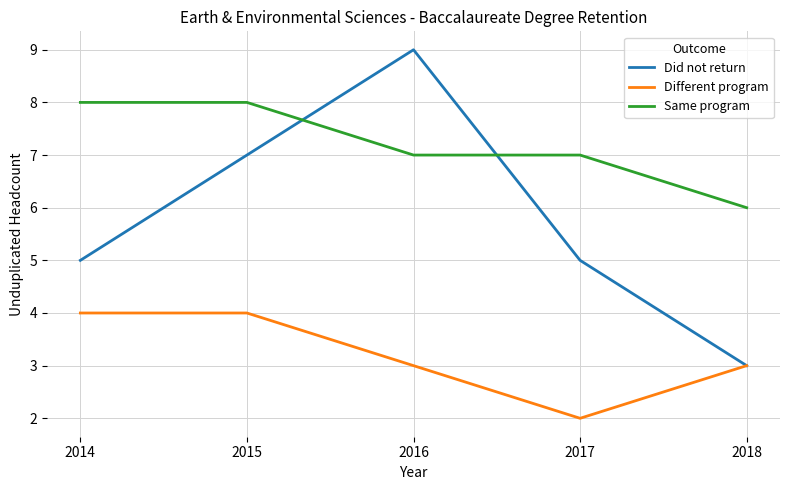

At 2014, list the series in order from smallest to largest.

Different program, Did not return, Same program